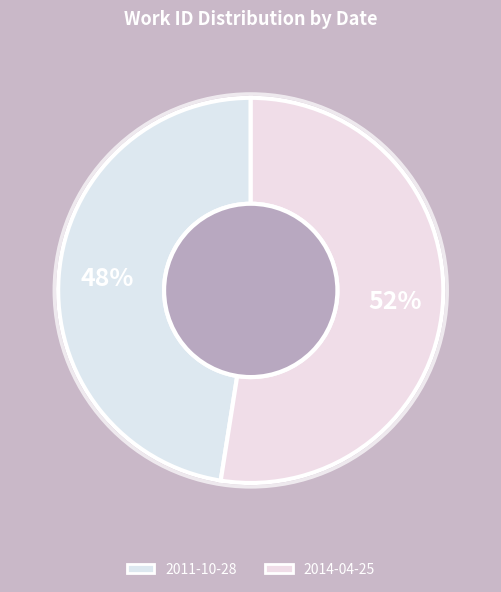

How many slices are in this pie chart?

2